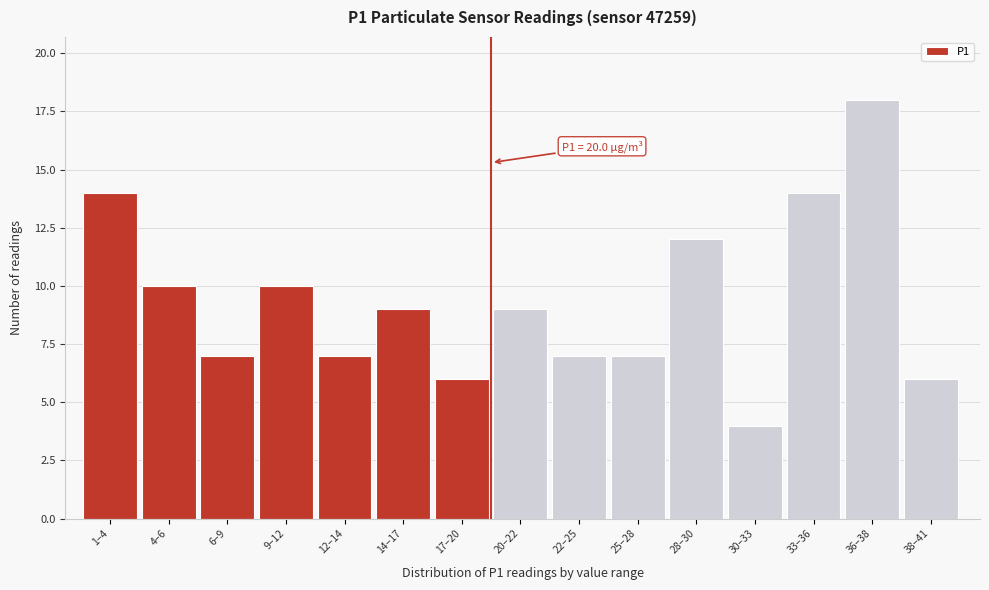

Reading left to right, list all the values displayed in this chart.

14	10	7	10	7	9	6	9	7	7	12	4	14	18	6